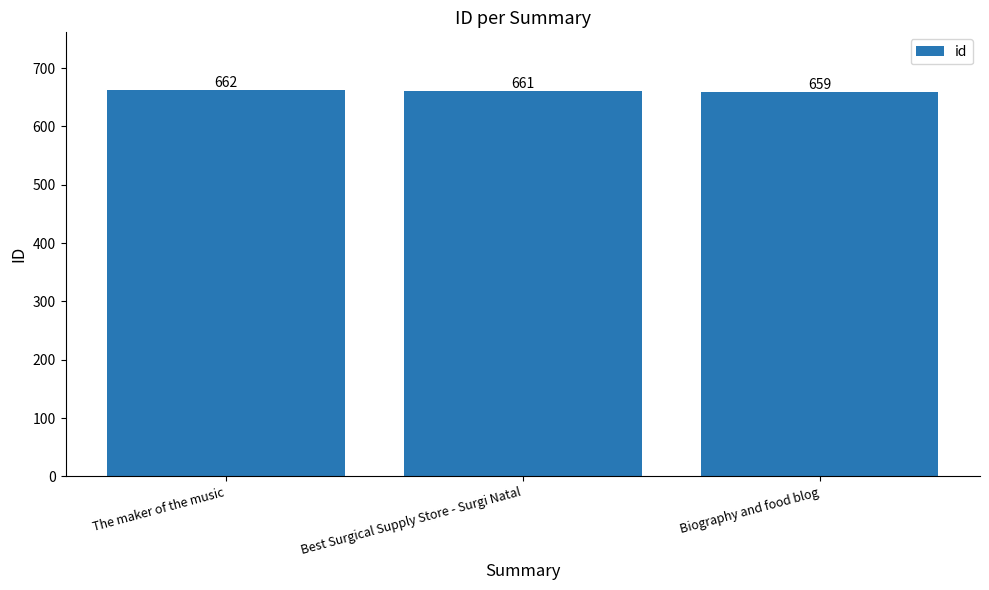

What is the ratio of the value at Best Surgical Supply Store - Surgi Natal to the value at The maker of the music?

1.0